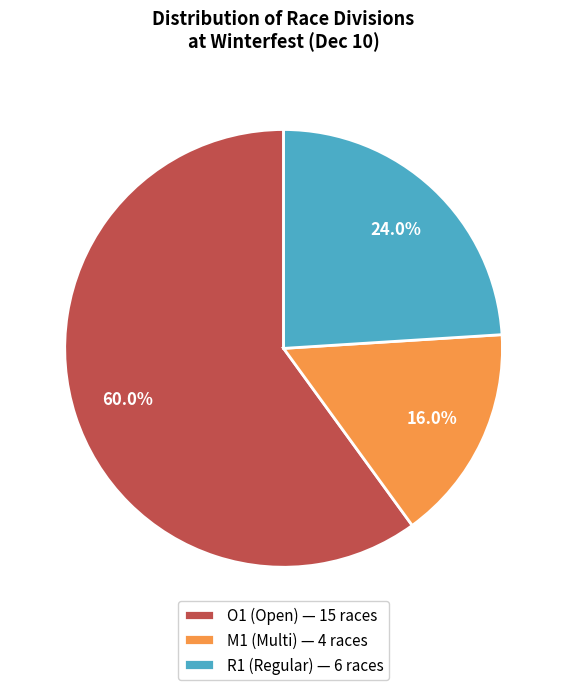

Rank the categories by value from highest to lowest.

O1, R1, M1